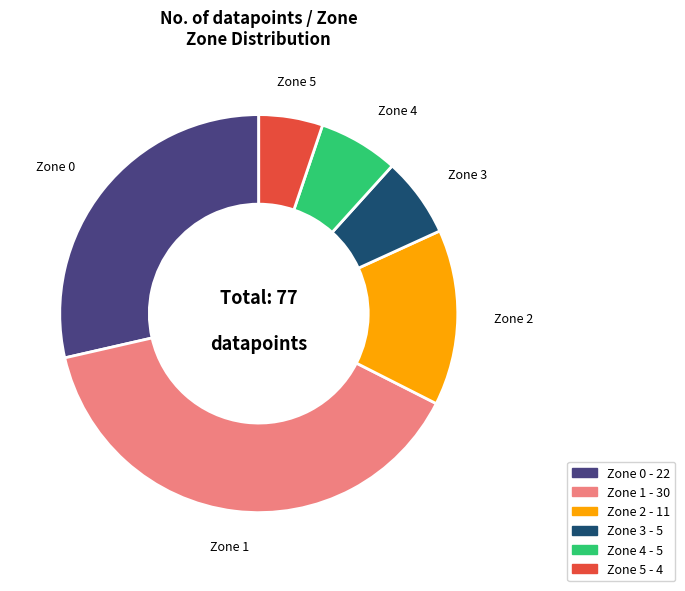

True or false: Zone 2 accounts for 14% of the total.

True